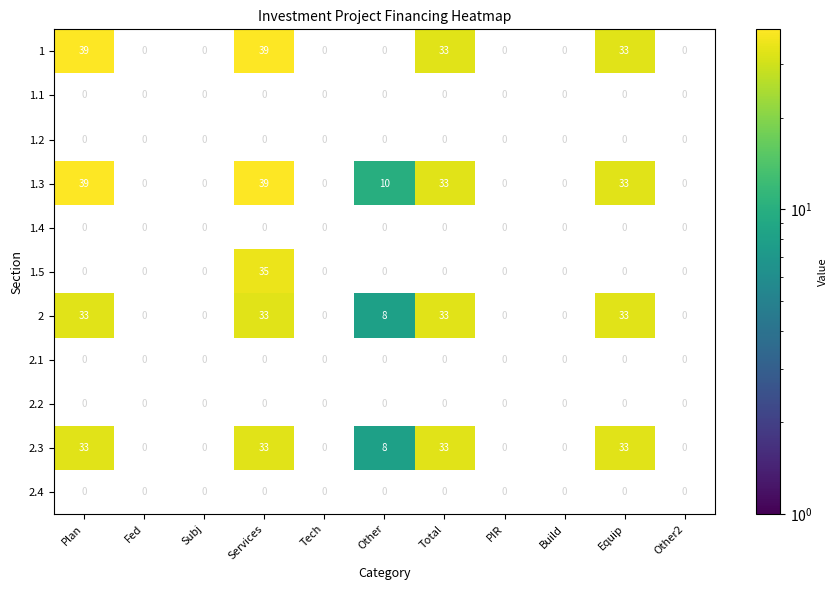

True or false: 2.3 has a value of 50 at Services.

False